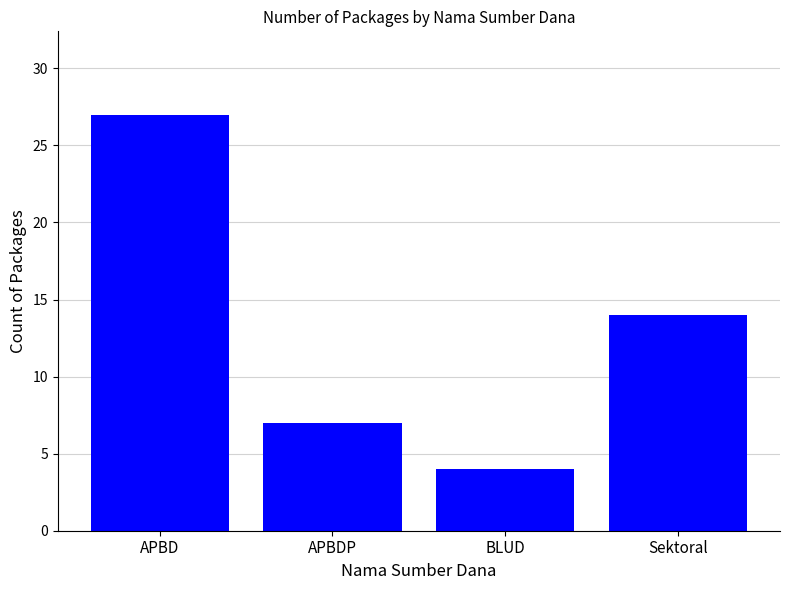

What is the difference between the values at APBD and APBDP?

20